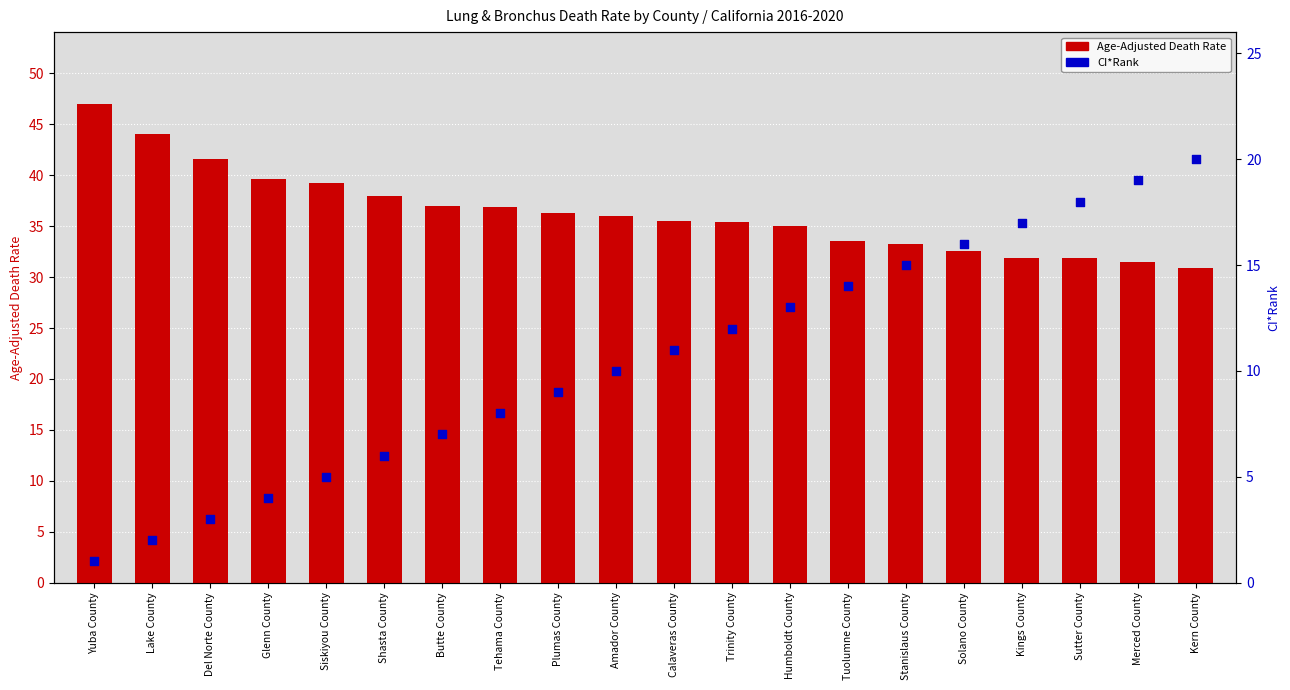

What are all the series names shown in the legend?

Age-Adjusted Death Rate, CI*Rank